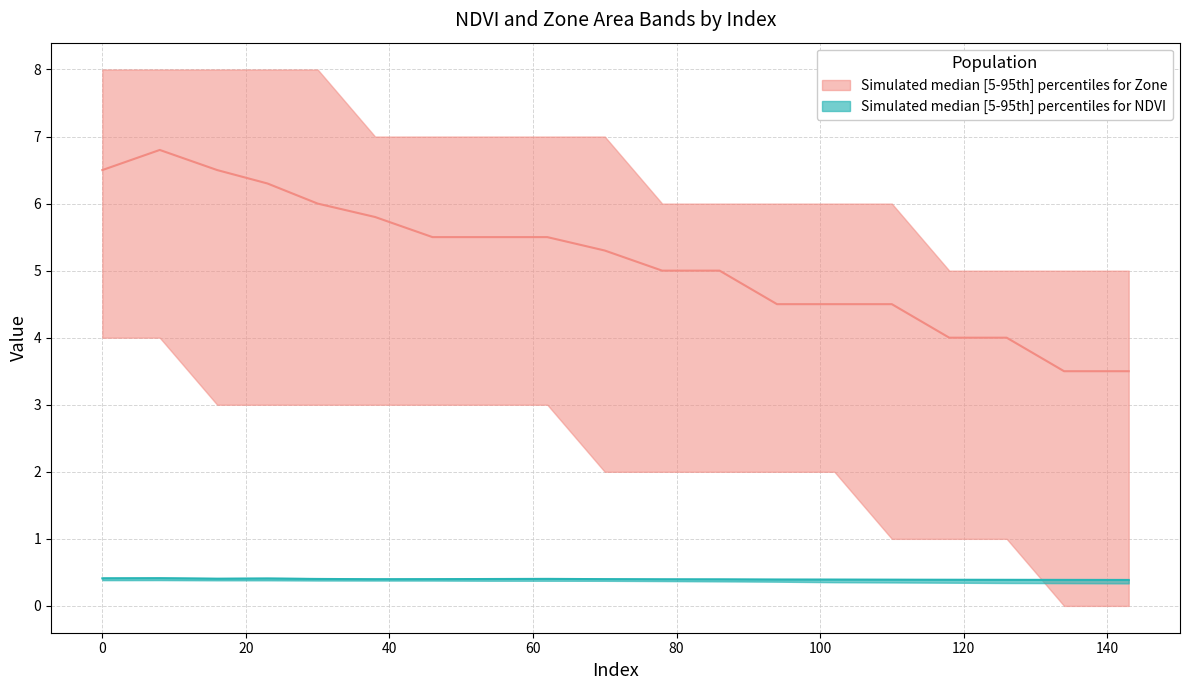

In NDVI_upper, how many points are higher than both neighbors (excluding endpoints)?

3